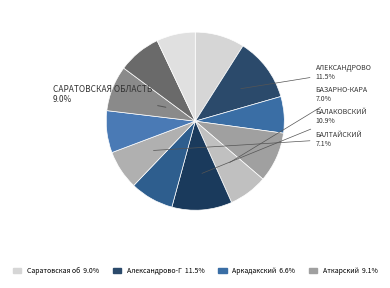

Does Базарно-Карабулакский represent more than half of the total?

No